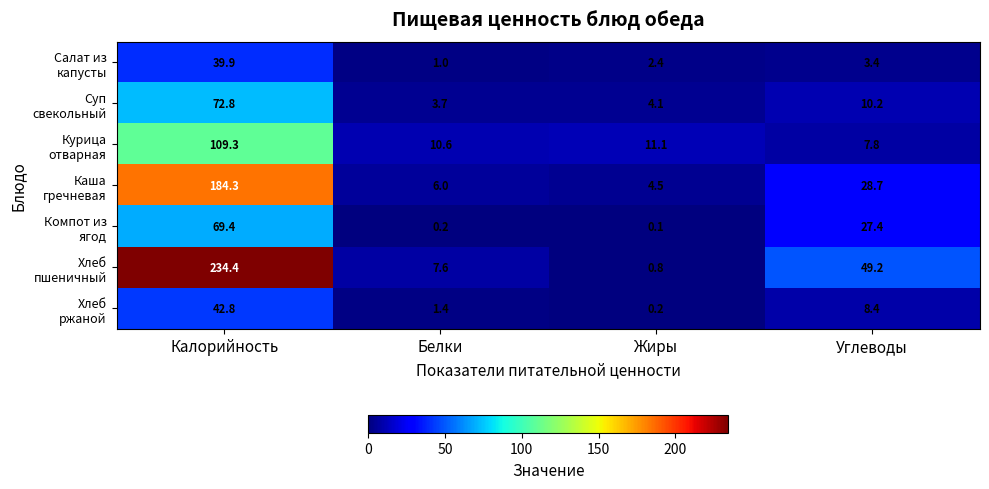

Which category has the highest value across all series?

Калорийность